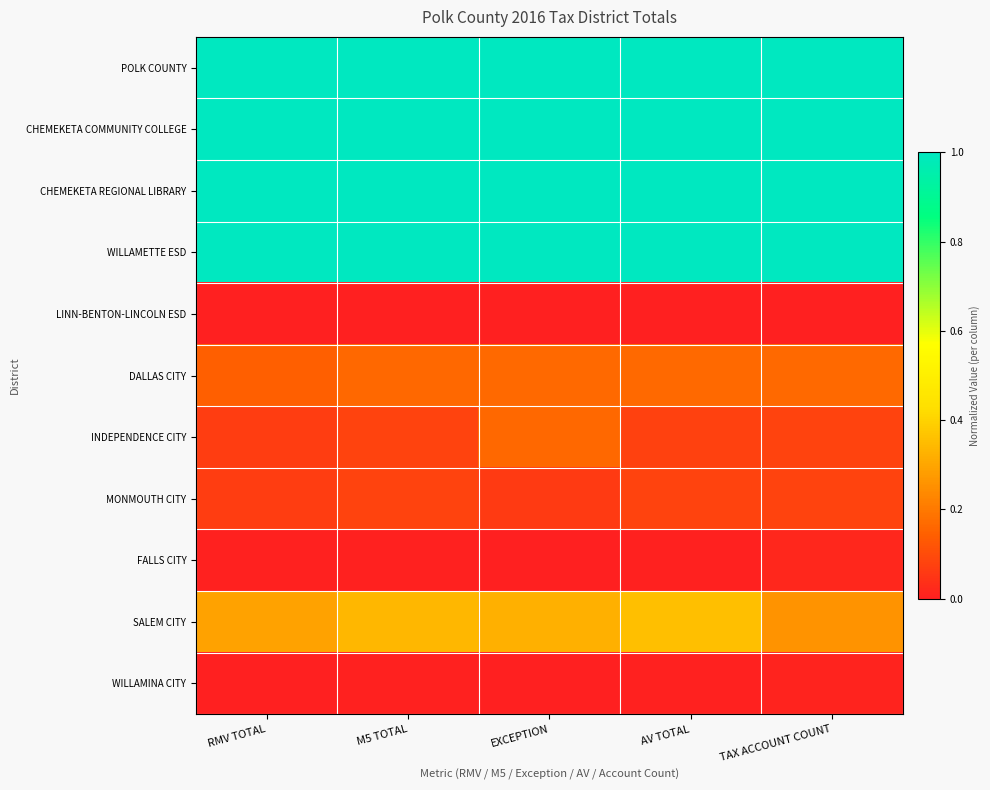

Which has a higher value, TAX ACCOUNT COUNT or EXCEPTION?

TAX ACCOUNT COUNT